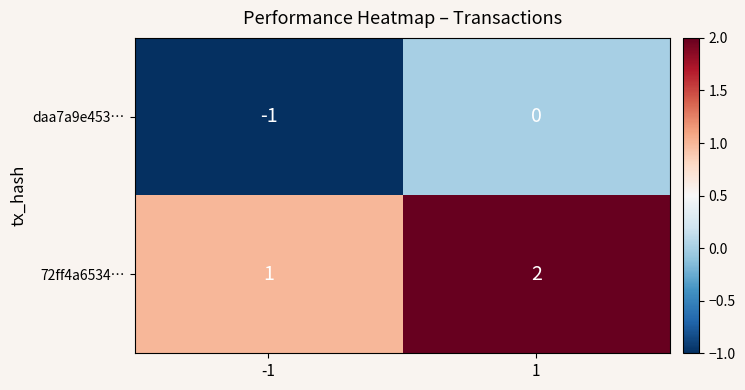

List the series in order of their overall mean, highest first.

72ff4a6534…, daa7a9e453…